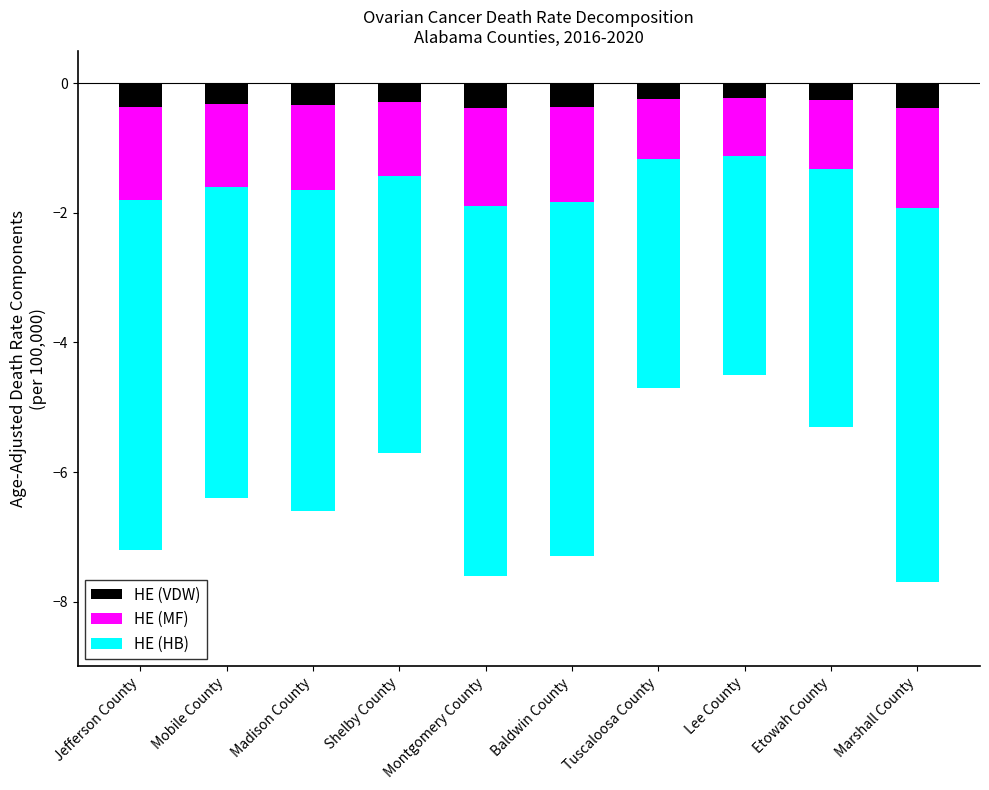

What is the difference between the HE (HB) values at Mobile County and Madison County?

0.1